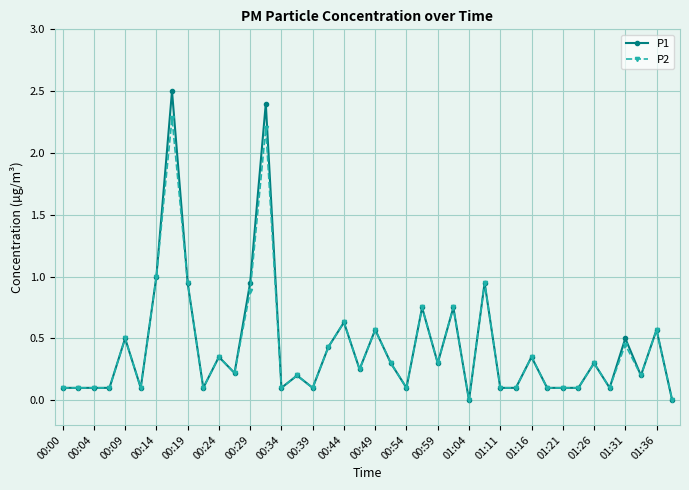

What is the maximum value shown in the chart?

2.5